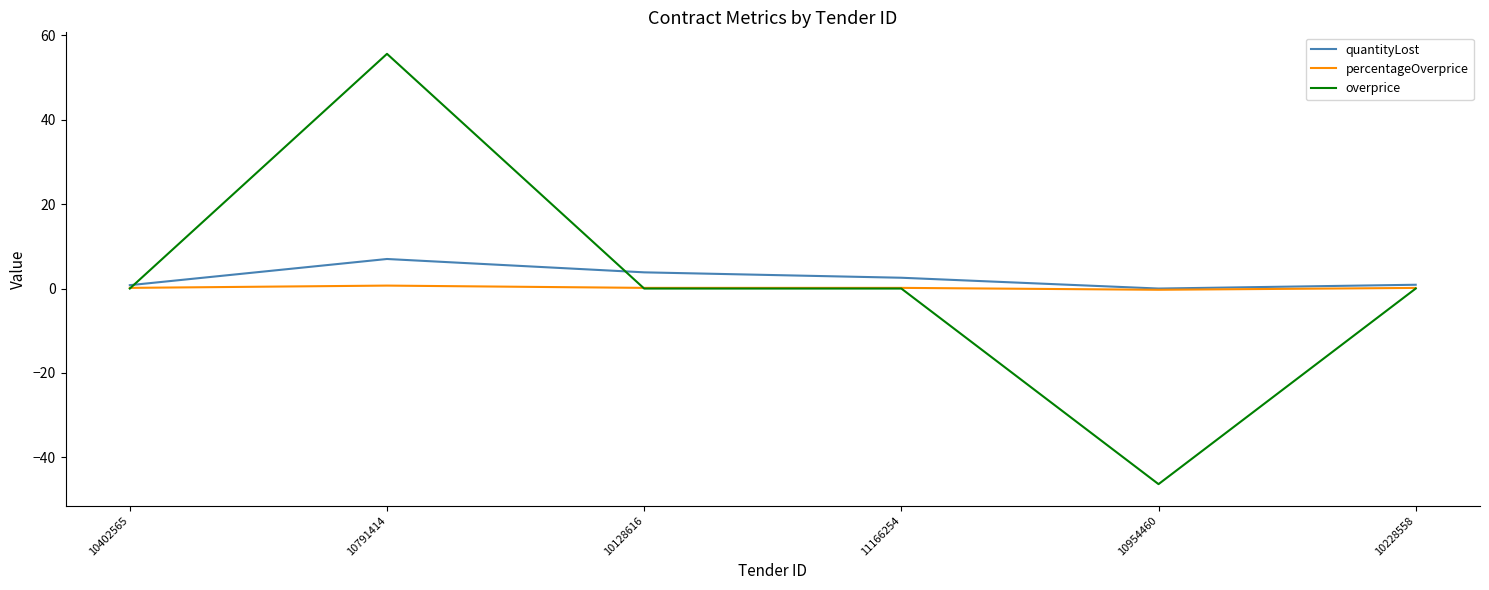

Rank the series by their maximum value, from lowest to highest.

percentageOverprice, quantityLost, overprice